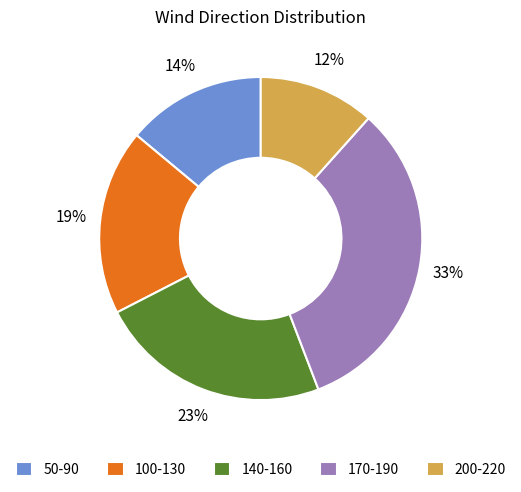

Approximately how many times larger is the value at 100-130 compared to 140-160?

0.8